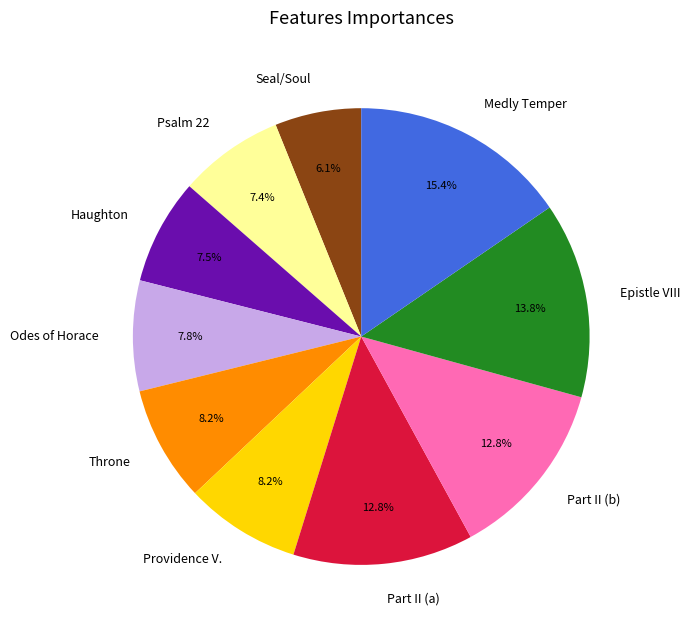

How much of the chart is everything except Providence V.?

91.8%